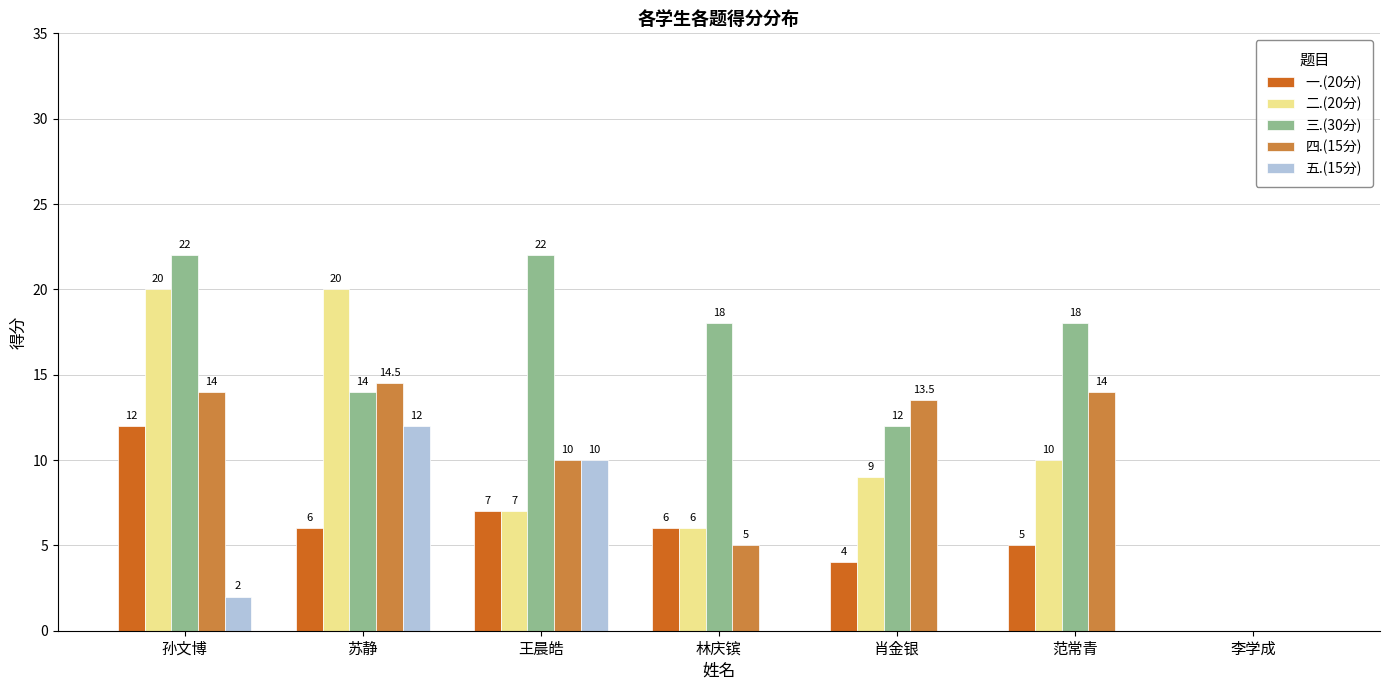

Is the value of 二.(20分) at 林庆镔 greater than the value of 三.(30分) at 李学成?

Yes